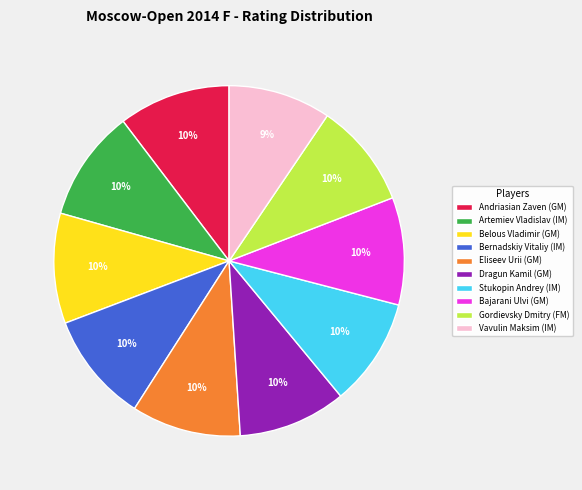

Do Eliseev Urii (GM) and Gordievsky Dmitry (FM) together represent more than half of the pie?

No